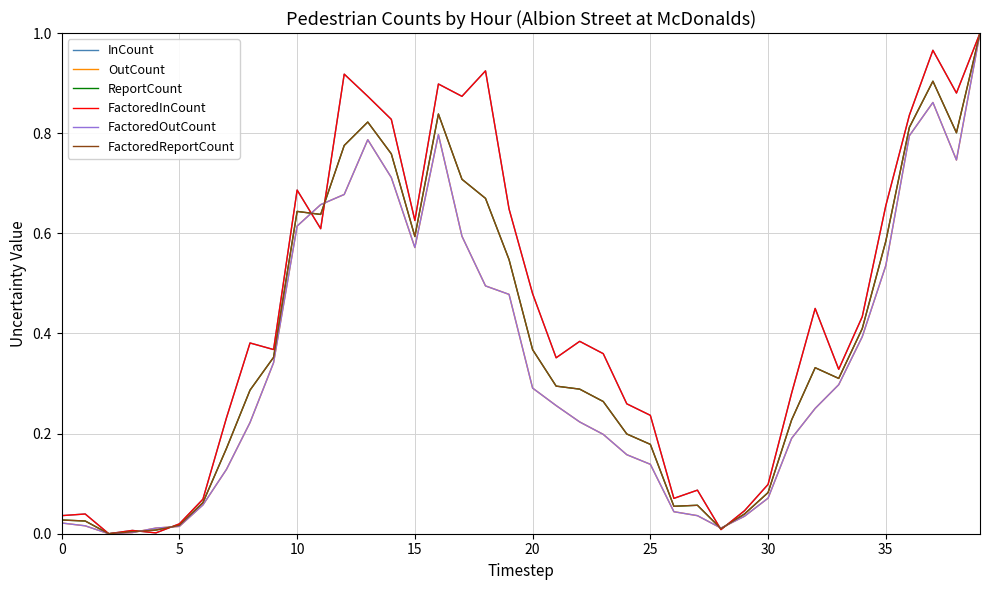

Reading left to right, list all the values displayed in this chart.

InCount: 0.0	0.0	0.0	0.0	0.0	0.0	0.1	0.2	0.4	0.4	0.7	0.6	0.9	0.9	0.8	0.6	0.9	0.9	0.9	0.6	0.5	0.4	0.4	0.4	0.3	0.2	0.1	0.1	0.0	0.0	0.1	0.3	0.4	0.3	0.4	0.7	0.8	1.0	0.9	1.0
OutCount: 0.0	0.0	0.0	0.0	0.0	0.0	0.1	0.1	0.2	0.3	0.6	0.7	0.7	0.8	0.7	0.6	0.8	0.6	0.5	0.5	0.3	0.3	0.2	0.2	0.2	0.1	0.0	0.0	0.0	0.0	0.1	0.2	0.3	0.3	0.4	0.5	0.8	0.9	0.7	1.0
ReportCount: 0.0	0.0	0.0	0.0	0.0	0.0	0.1	0.2	0.3	0.4	0.6	0.6	0.8	0.8	0.8	0.6	0.8	0.7	0.7	0.5	0.4	0.3	0.3	0.3	0.2	0.2	0.1	0.1	0.0	0.0	0.1	0.2	0.3	0.3	0.4	0.6	0.8	0.9	0.8	1.0
FactoredInCount: 0.0	0.0	0.0	0.0	0.0	0.0	0.1	0.2	0.4	0.4	0.7	0.6	0.9	0.9	0.8	0.6	0.9	0.9	0.9	0.6	0.5	0.4	0.4	0.4	0.3	0.2	0.1	0.1	0.0	0.0	0.1	0.3	0.4	0.3	0.4	0.7	0.8	1.0	0.9	1.0
FactoredOutCount: 0.0	0.0	0.0	0.0	0.0	0.0	0.1	0.1	0.2	0.3	0.6	0.7	0.7	0.8	0.7	0.6	0.8	0.6	0.5	0.5	0.3	0.3	0.2	0.2	0.2	0.1	0.0	0.0	0.0	0.0	0.1	0.2	0.3	0.3	0.4	0.5	0.8	0.9	0.7	1.0
FactoredReportCount: 0.0	0.0	0.0	0.0	0.0	0.0	0.1	0.2	0.3	0.4	0.6	0.6	0.8	0.8	0.8	0.6	0.8	0.7	0.7	0.5	0.4	0.3	0.3	0.3	0.2	0.2	0.1	0.1	0.0	0.0	0.1	0.2	0.3	0.3	0.4	0.6	0.8	0.9	0.8	1.0